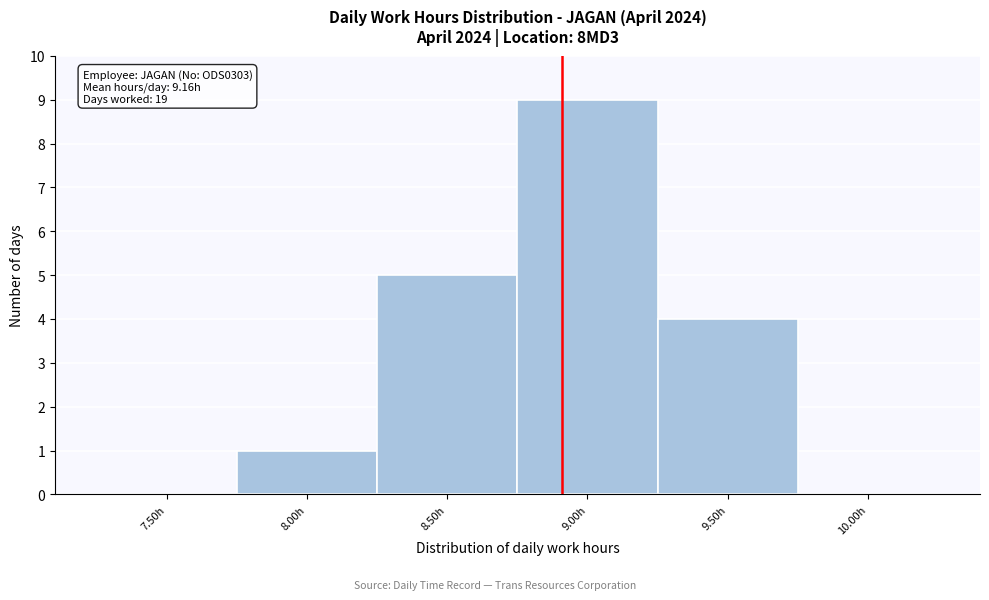

Reading left to right, transcribe all the data shown in this chart.

7.50h=0	8.00h=1	8.50h=5	9.00h=9	9.50h=4	10.00h=0